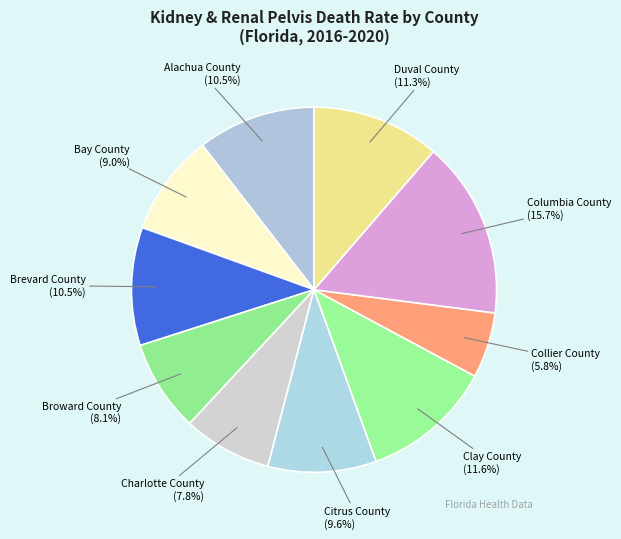

Count the number of slices in the pie.

10